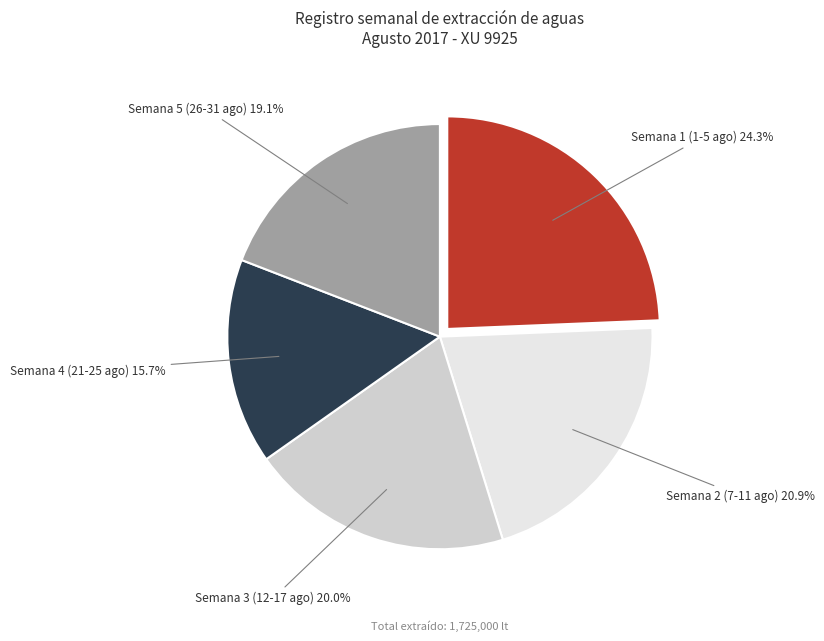

Count the number of slices in the pie.

5